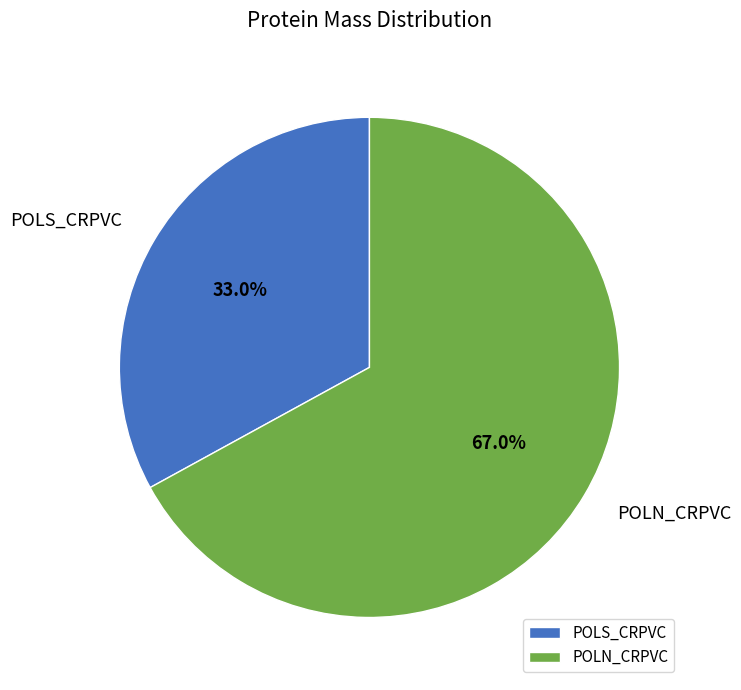

How many slices are in this pie chart?

2